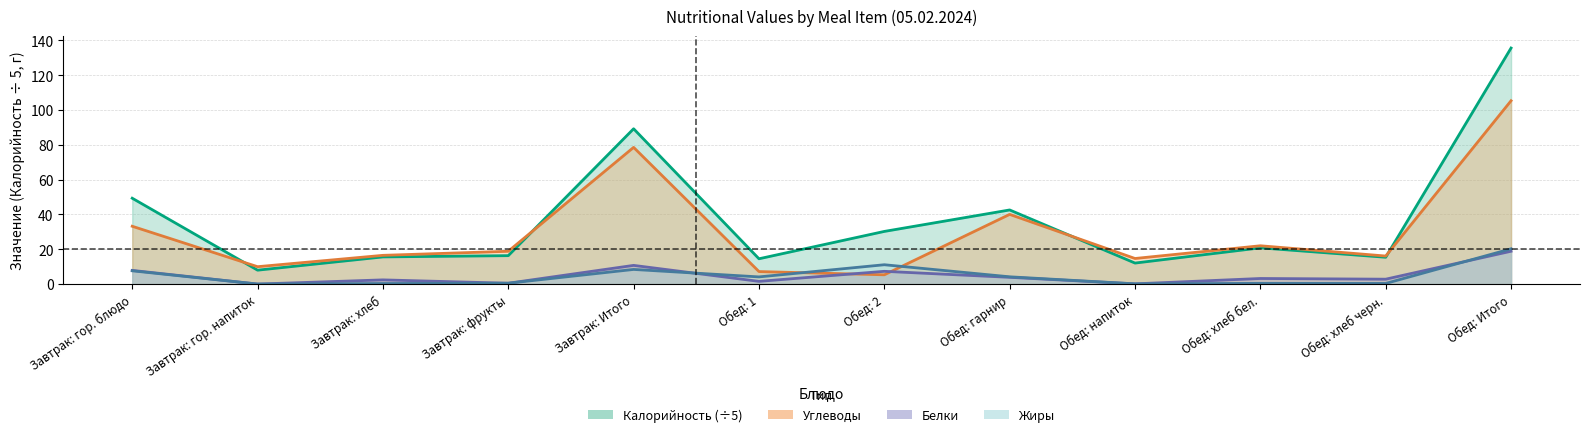

Is the value of Калорийность at Обед: гарнир greater than the value of Жиры at Обед: напиток?

Yes